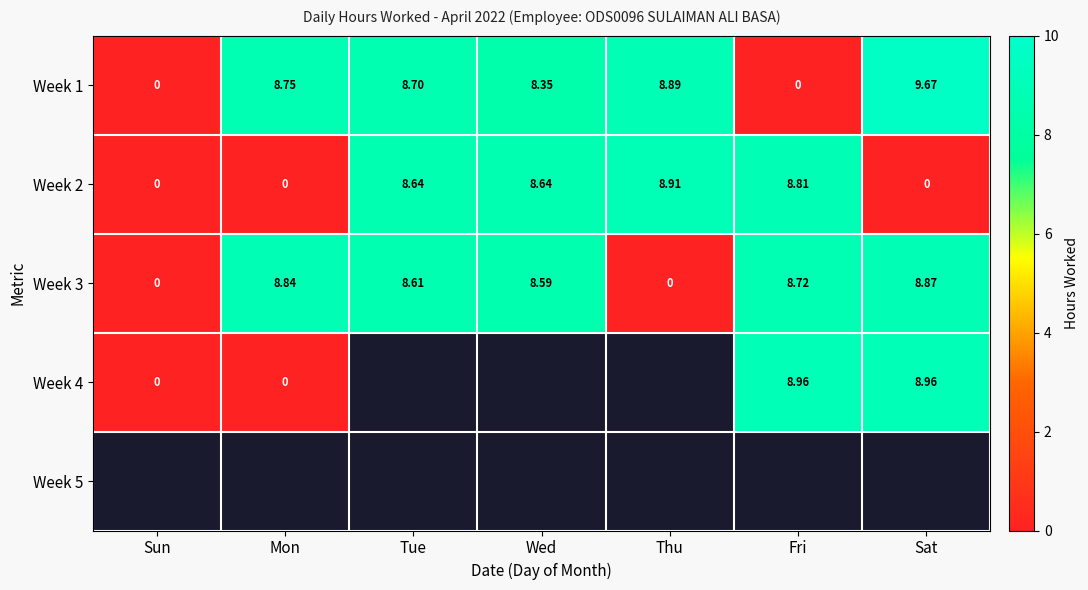

How many values in Week 1 are above zero?

5